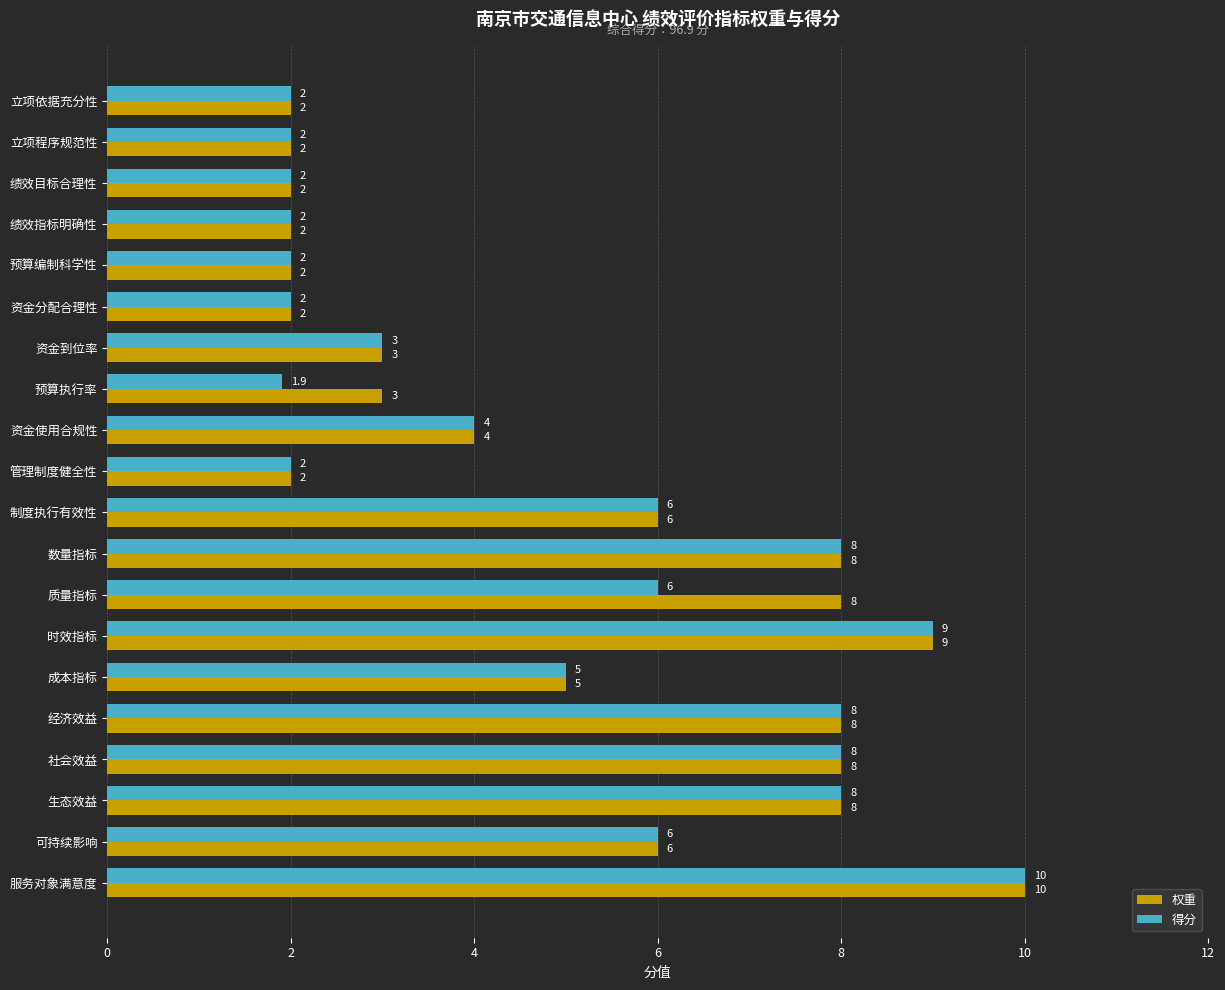

Read the 权重 value at 成本指标.

5.0